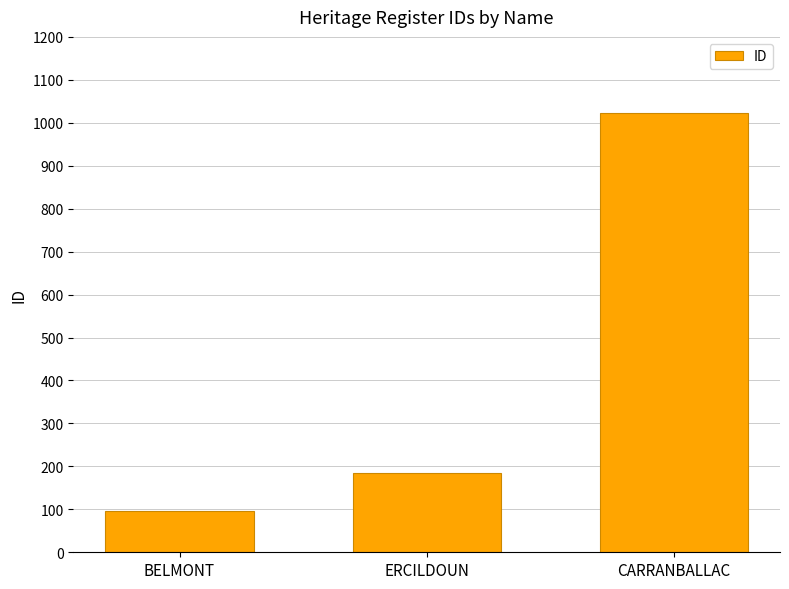

True or false: the data shows 546 at CARRANBALLAC.

False